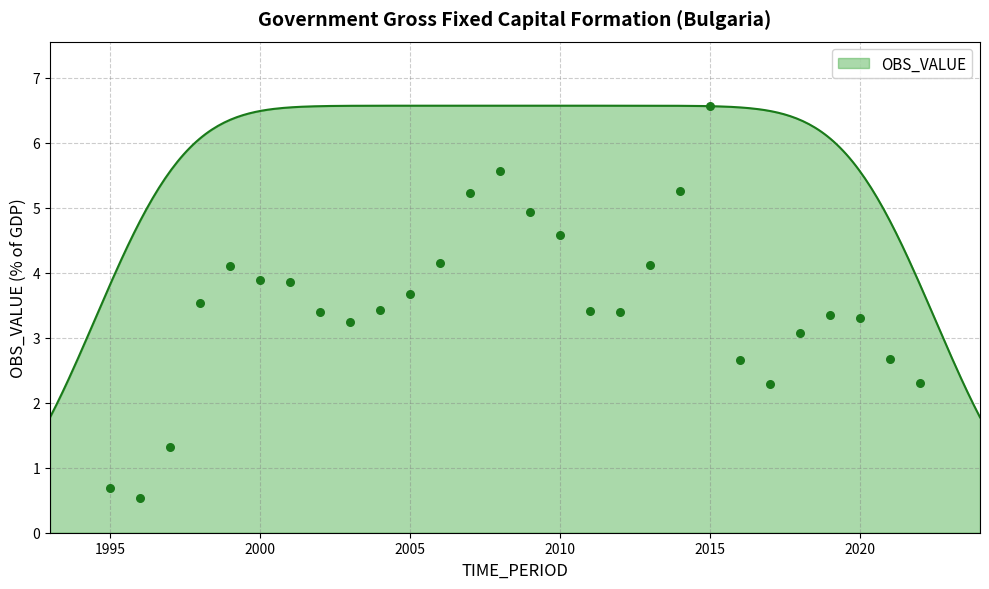

Between 2015 and 2013, which is larger?

2015